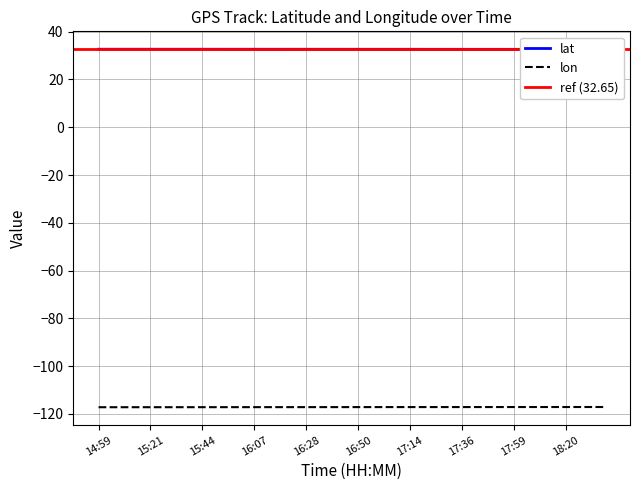

At which category is the sum across all series the highest?

18:20